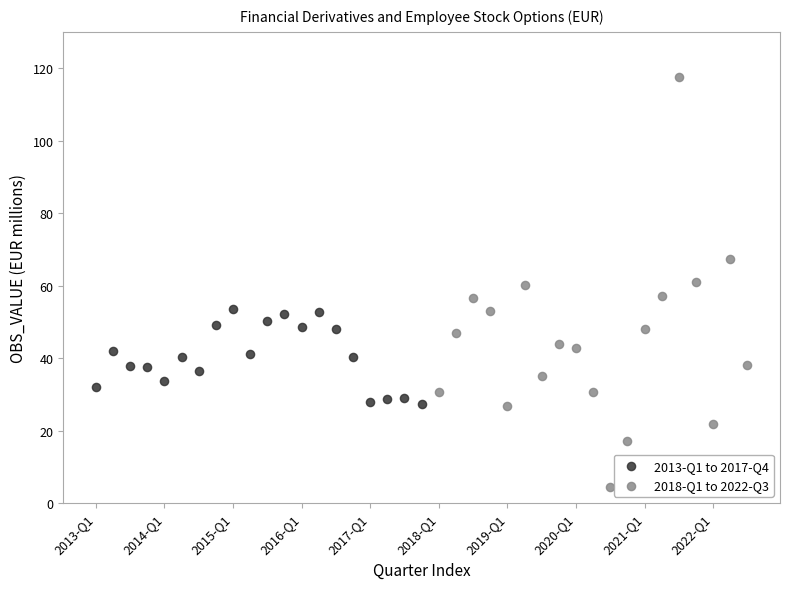

Which series contains the highest Y value?

2018-Q1 to 2022-Q3